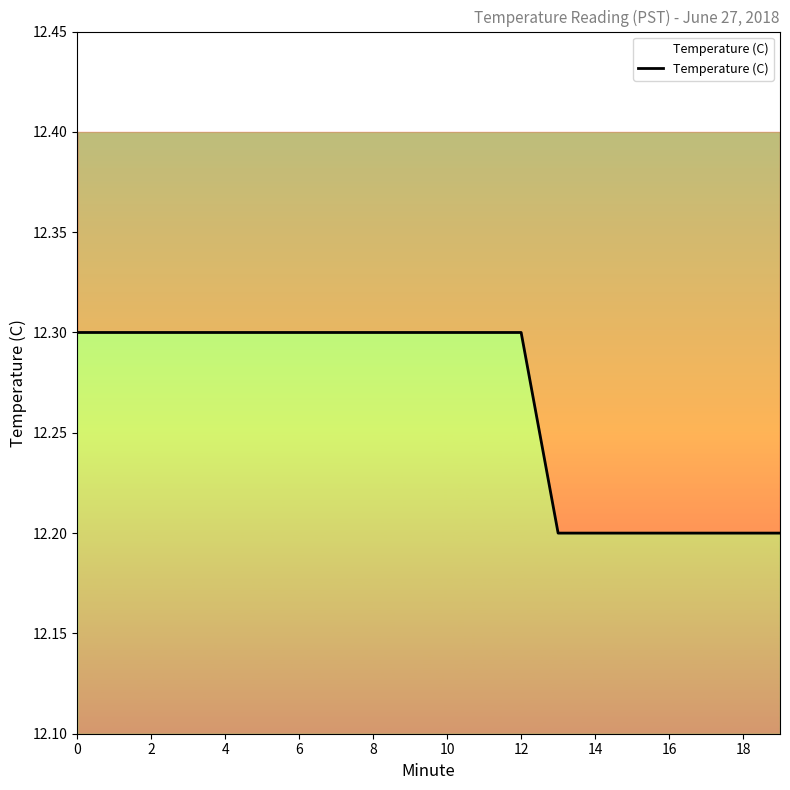

What is the sum of the values at 0 and 2?

24.6